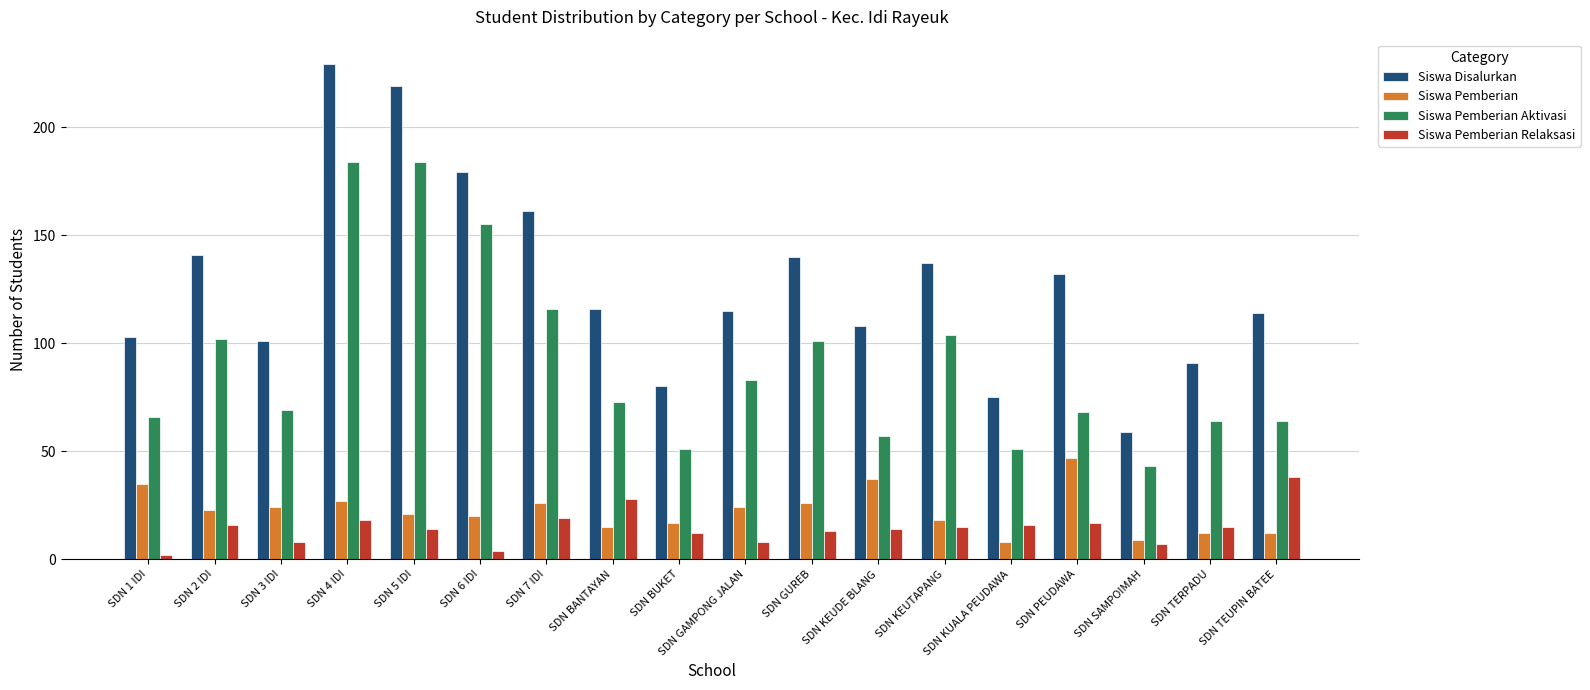

At which label is Siswa Pemberian Aktivasi closest to 113?

SDN 7 IDI